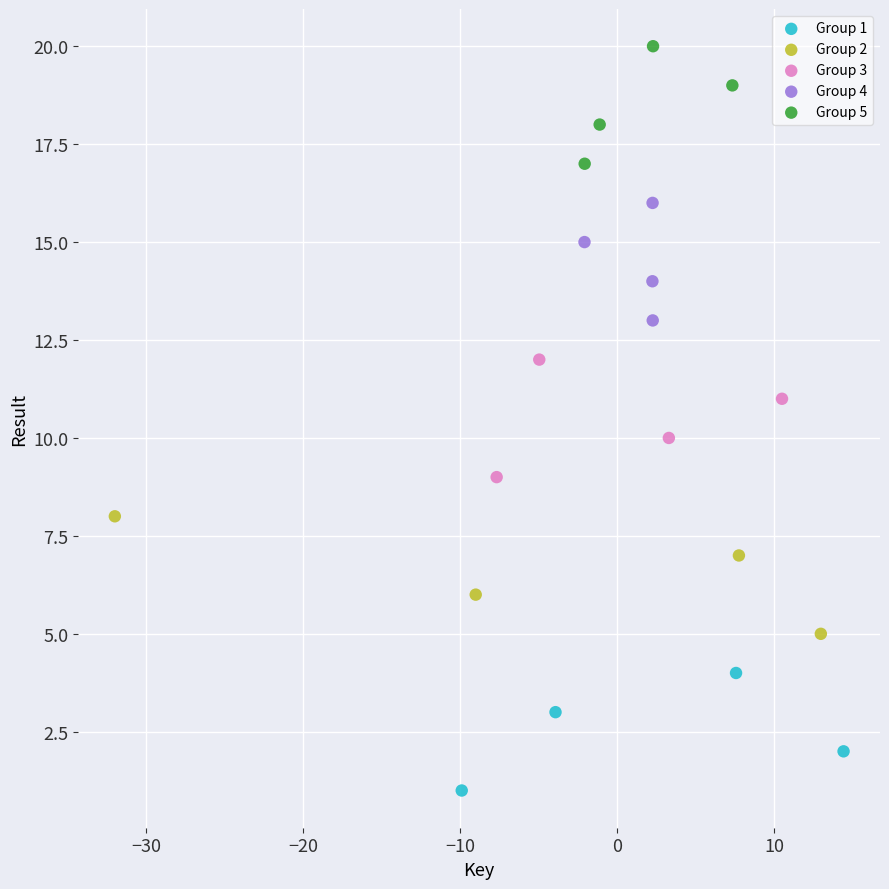

Which series reaches the minimum Y coordinate?

Group 1